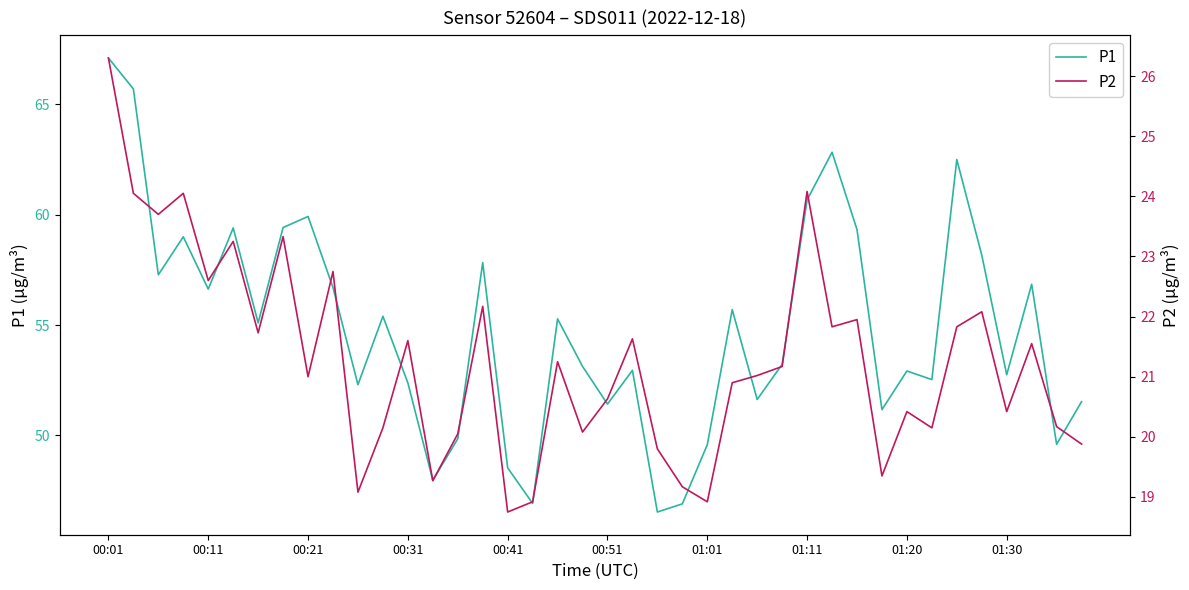

What is the maximum value for P1?

67.1